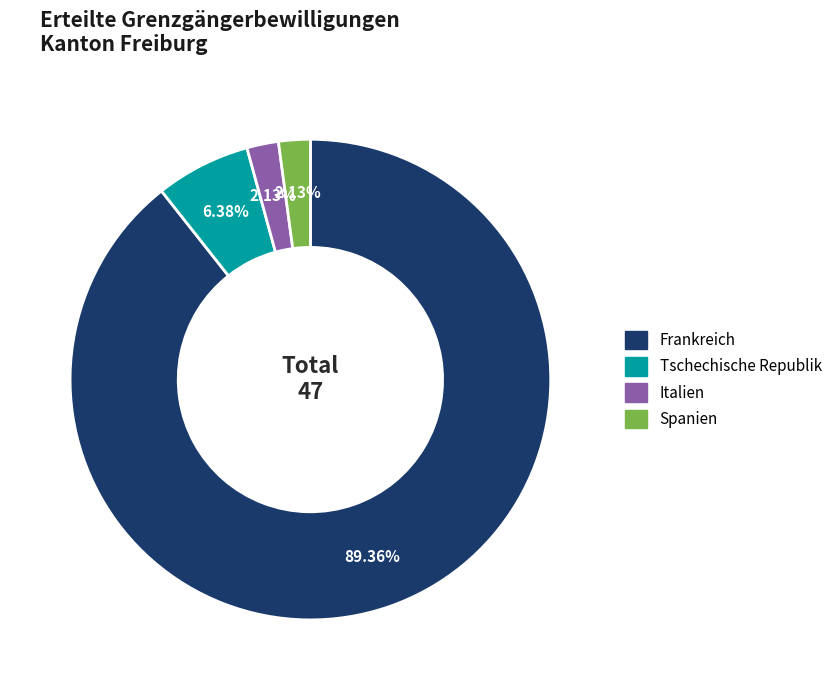

What is the largest slice in the pie chart?

Frankreich